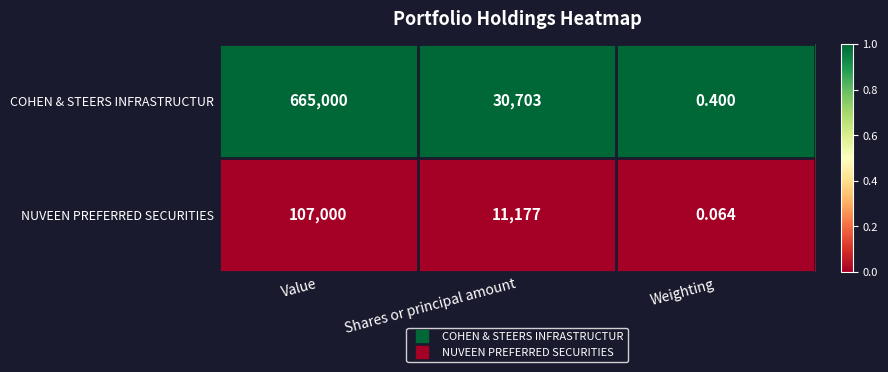

Rank the series by their average value, from highest to lowest.

COHEN & STEERS INFRASTRUCTUR, NUVEEN PREFERRED SECURITIES